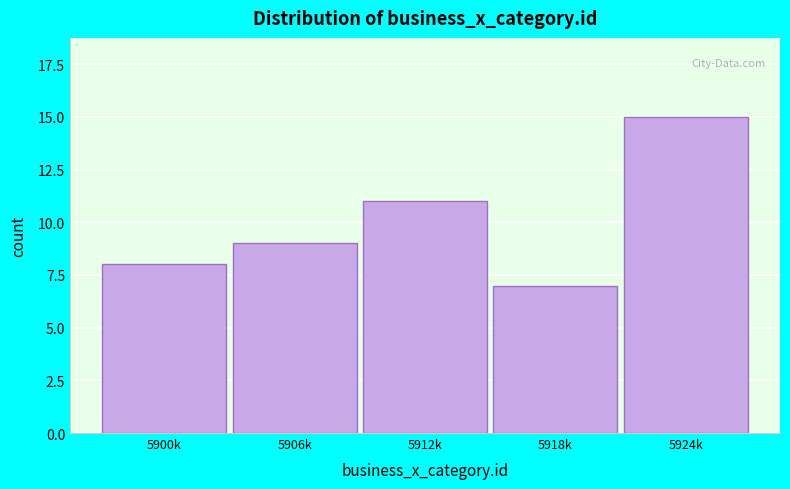

Reading left to right, transcribe all the data shown in this chart.

5900k=8	5906k=9	5912k=11	5918k=7	5924k=15